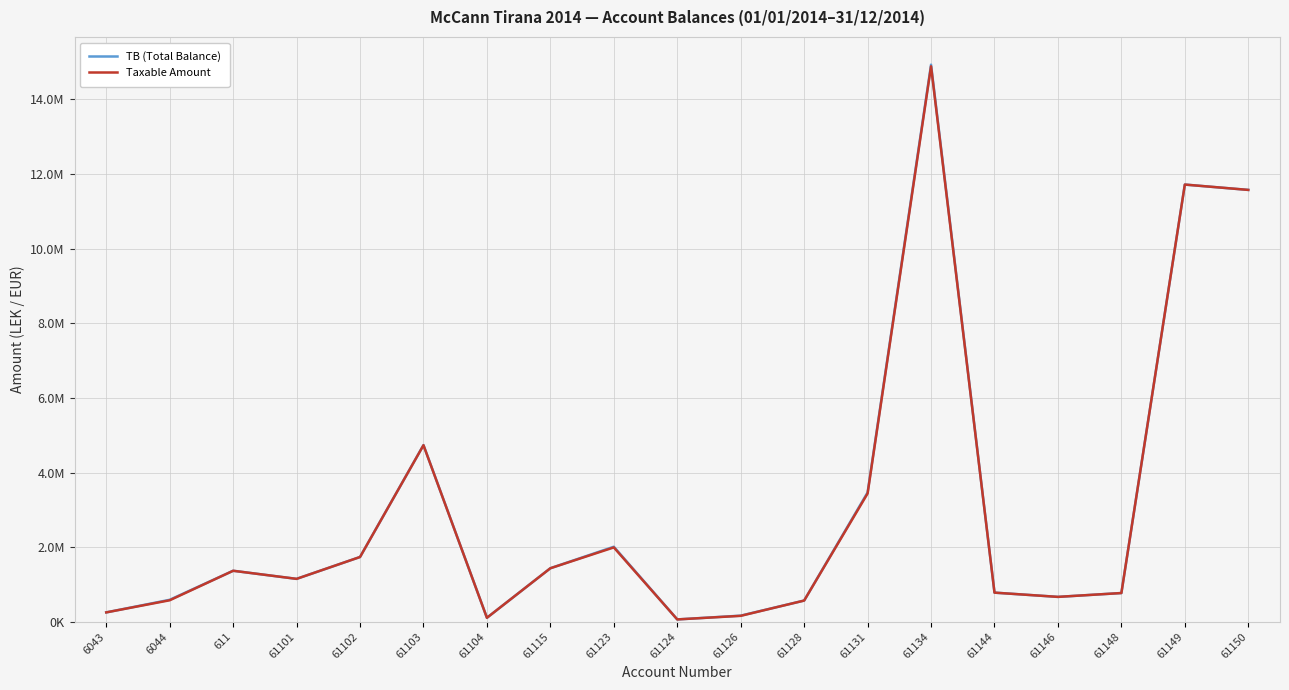

At which category is the sum across all series the highest?

61134